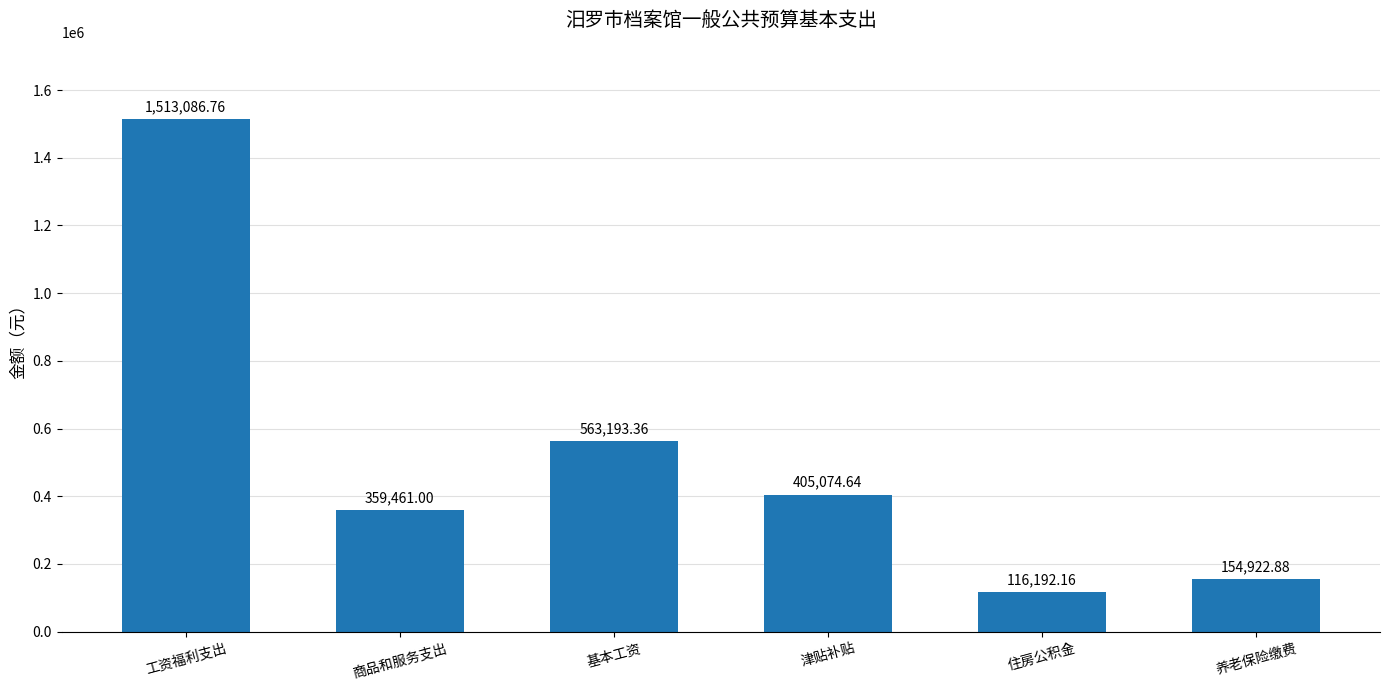

What value does the data have at 养老保险缴费?

154922.9